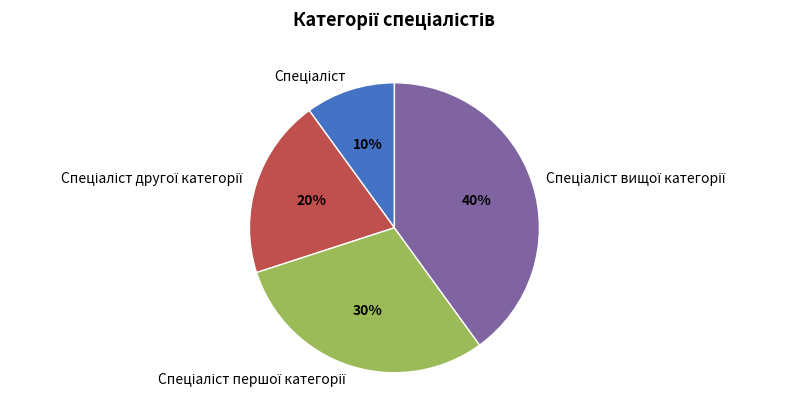

To the nearest percent, what is the average slice percentage?

25%